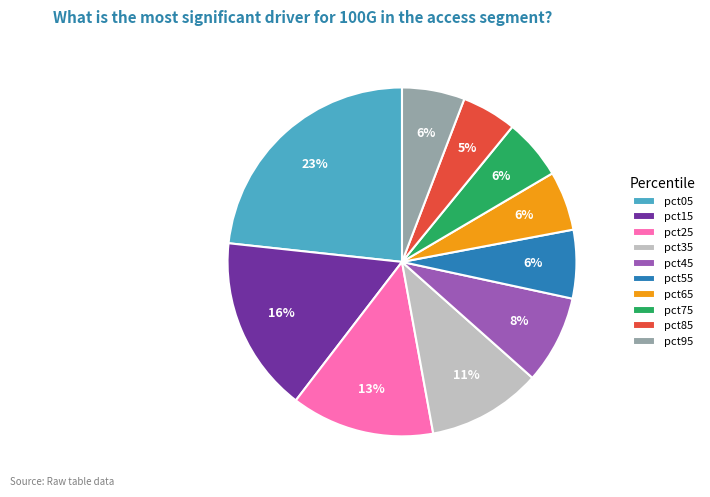

To the nearest percent, what is the difference between the largest and smallest slice percentages?

18%